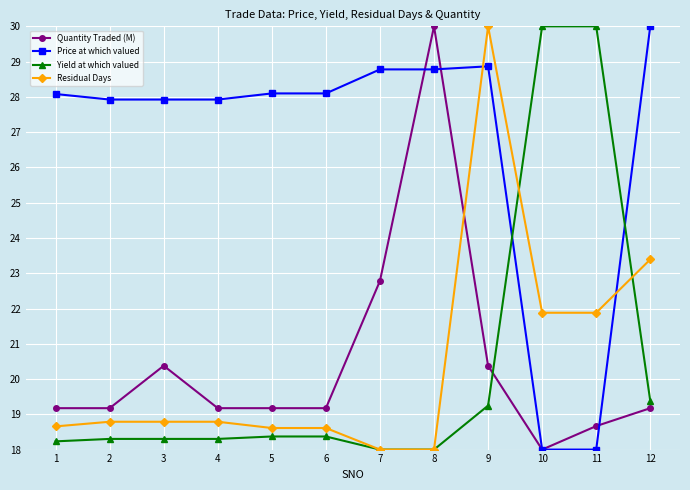

The Quantity Traded (M) series shows 18.7 at 11. True or false?

True